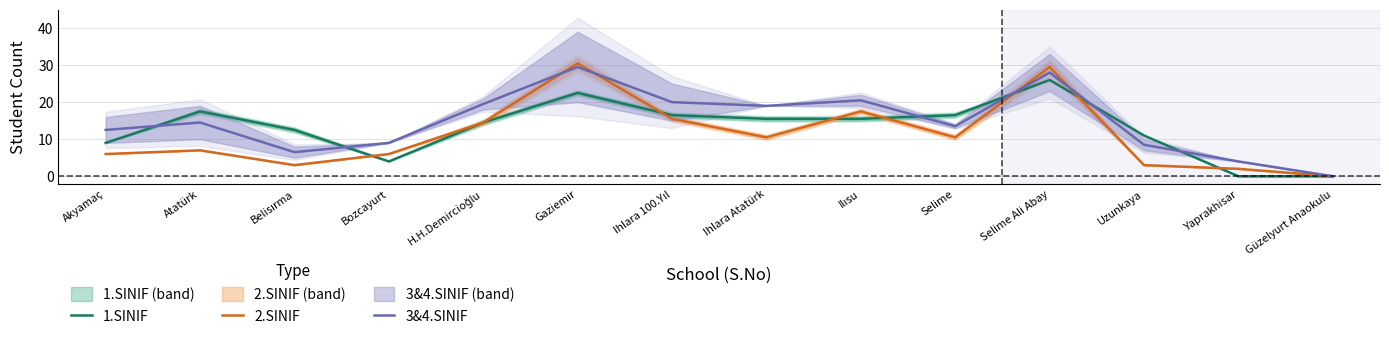

Reading left to right, what are all the values shown in this chart?

1.SINIF: Akyamaç=9.0	Atatürk=17.5	Belisırma=12.5	Bozcayurt=4.0	H.H.Demircioğlu=14.5	Gaziemir=22.5	Ihlara 100.Yıl=16.5	Ihlara Atatürk=15.5	Ilısu=15.5	Selime=16.5	Selime Ali Abay=26.0	Uzunkaya=11.0	Yaprakhisar=0.0	Güzelyurt Anaokulu=0.0
2.SINIF: Akyamaç=6.0	Atatürk=7.0	Belisırma=3.0	Bozcayurt=6.0	H.H.Demircioğlu=14.5	Gaziemir=30.5	Ihlara 100.Yıl=15.5	Ihlara Atatürk=10.5	Ilısu=17.5	Selime=10.5	Selime Ali Abay=29.5	Uzunkaya=3.0	Yaprakhisar=2.0	Güzelyurt Anaokulu=0.0
3&4.SINIF: Akyamaç=12.5	Atatürk=14.5	Belisırma=6.5	Bozcayurt=9.0	H.H.Demircioğlu=19.5	Gaziemir=29.5	Ihlara 100.Yıl=20.0	Ihlara Atatürk=19.0	Ilısu=20.5	Selime=13.5	Selime Ali Abay=28.0	Uzunkaya=8.5	Yaprakhisar=4.0	Güzelyurt Anaokulu=0.0